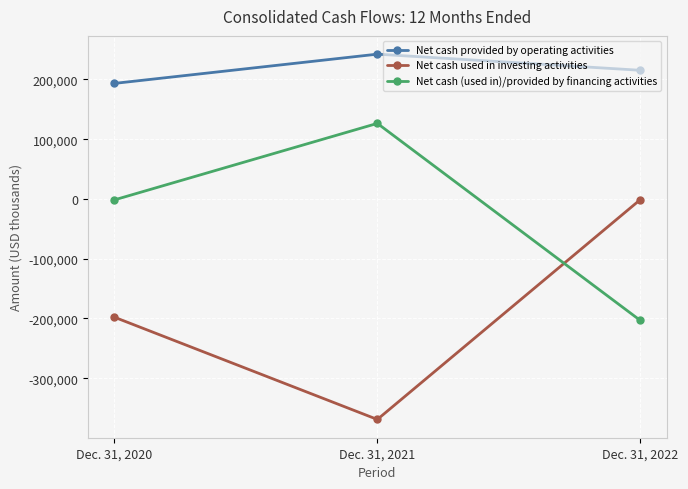

Which series has the largest total across all categories?

Net cash provided by operating activities